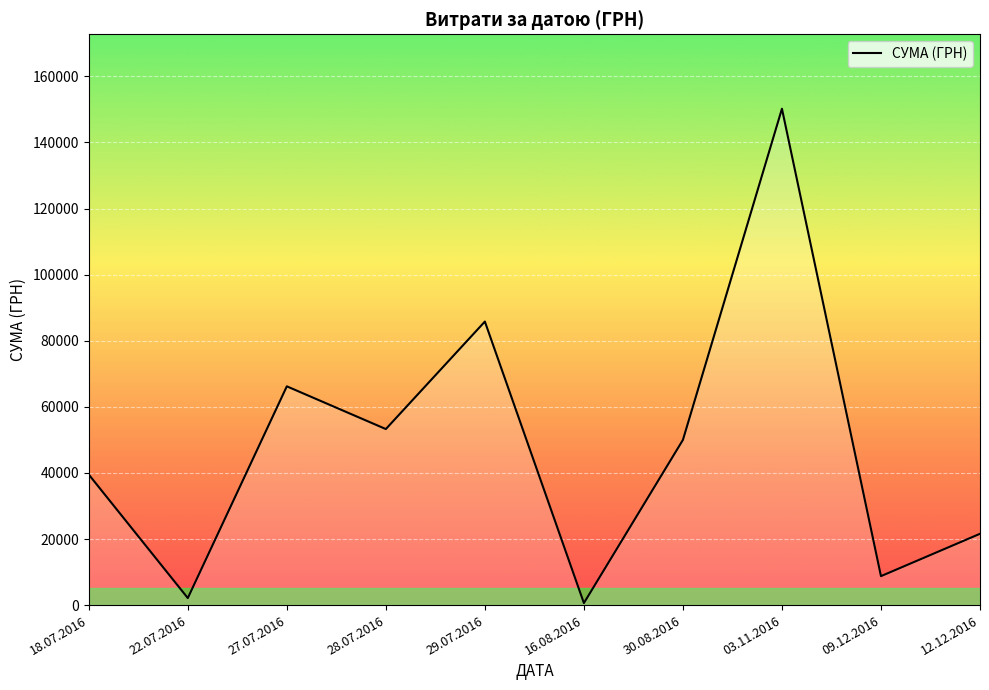

Is it true that the value at 28.07.2016 is 88786.7?

False